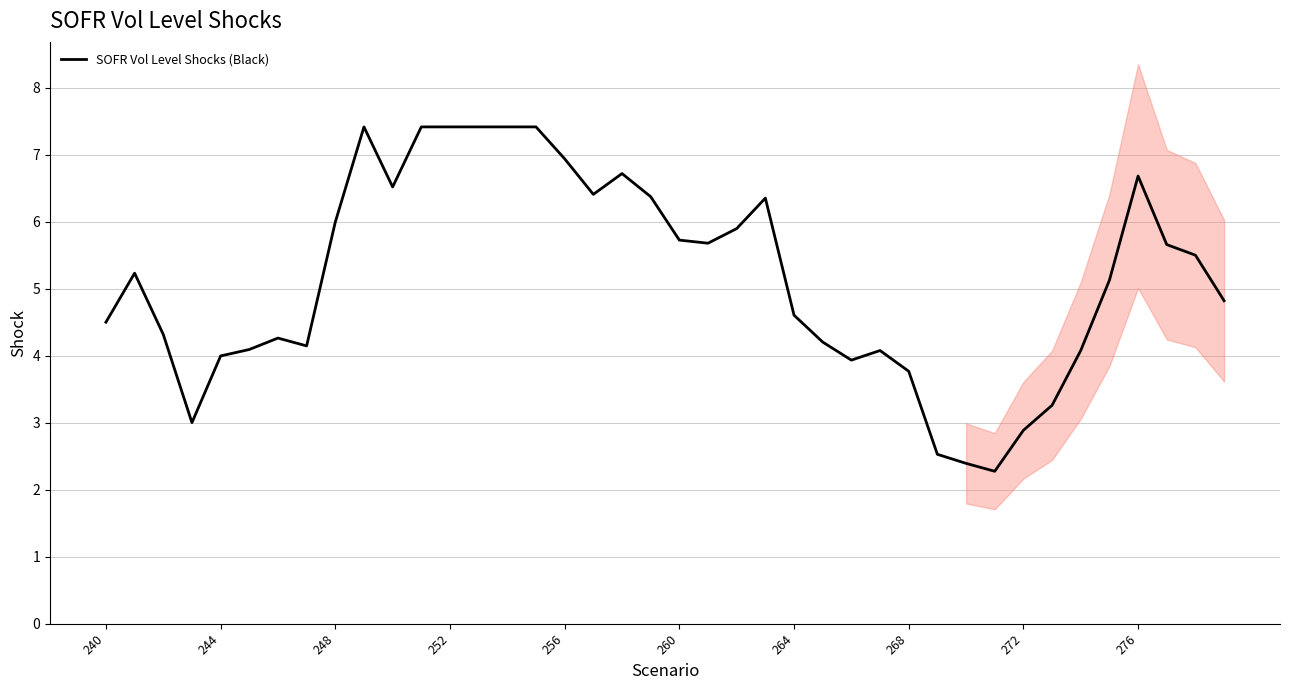

What is the value of the 7th point from the left?

4.3